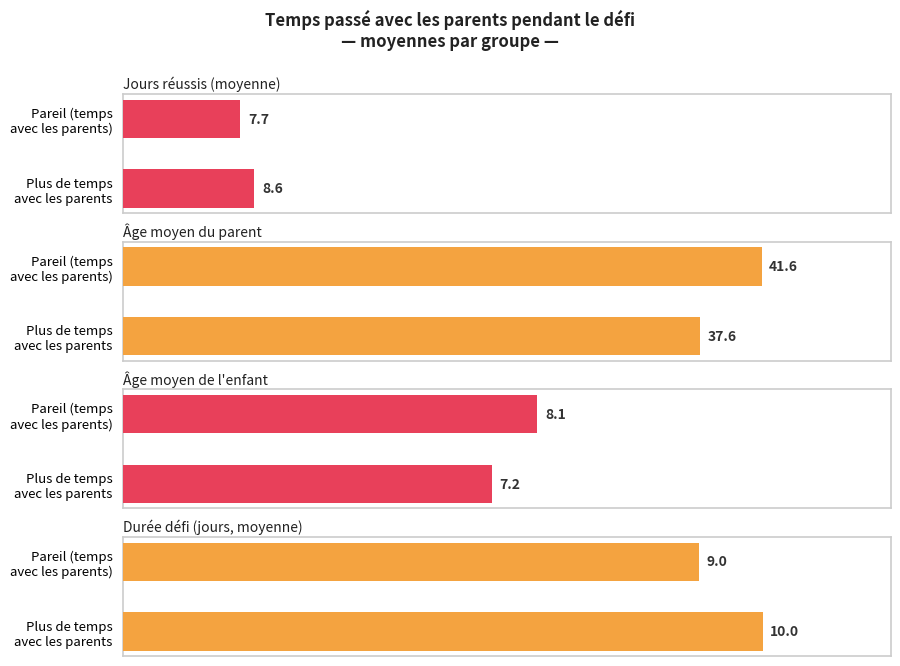

What is the maximum value shown in the chart?

41.6